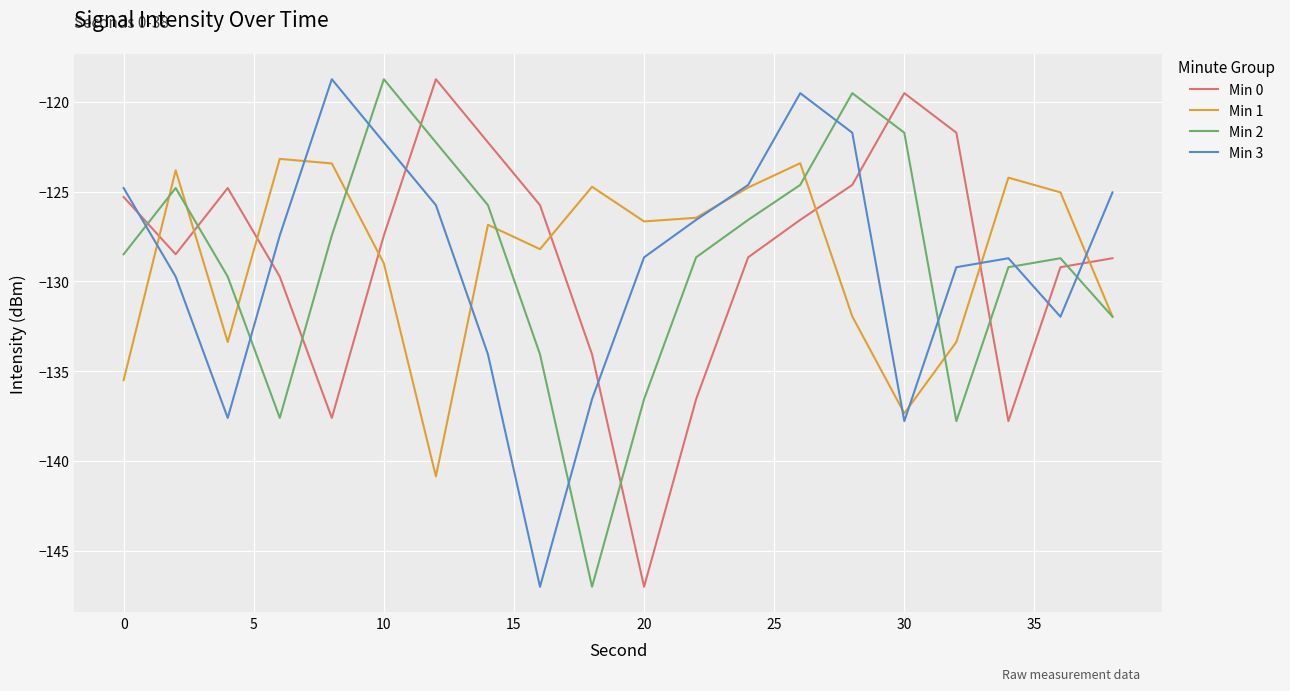

What is the average value of the Min 1 series?

-128.7